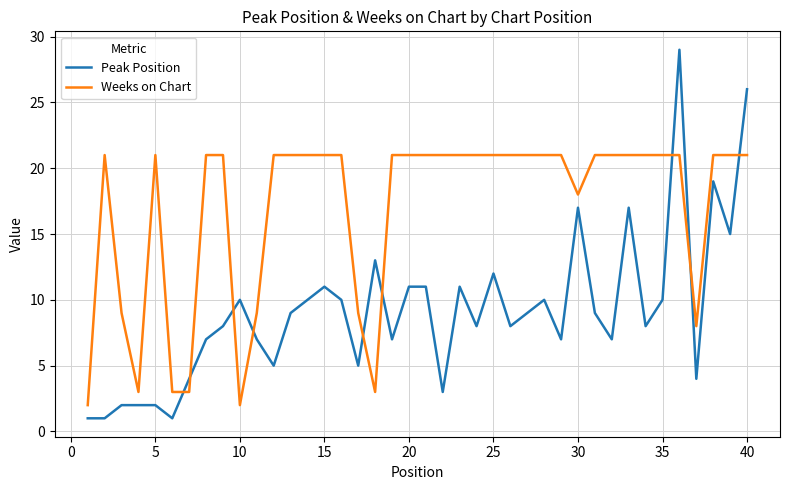

List the series in order of their peak value, highest first.

Peak Position, Weeks on Chart